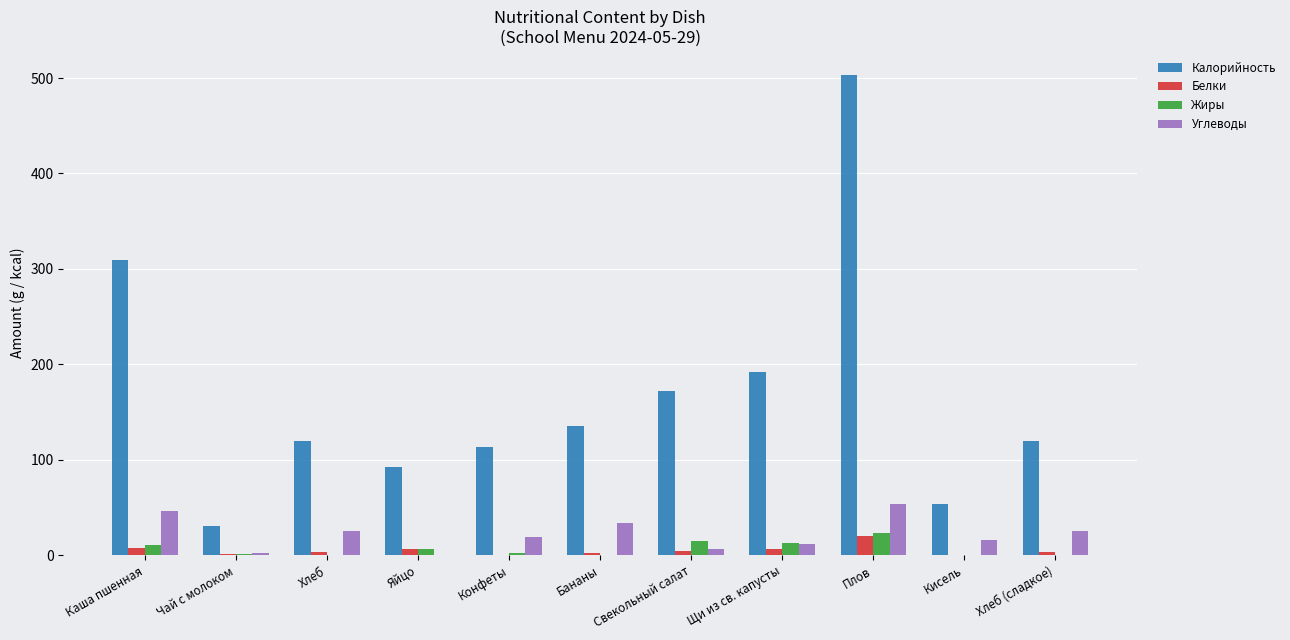

The Калорийность series shows 53.7 at Кисель. True or false?

True